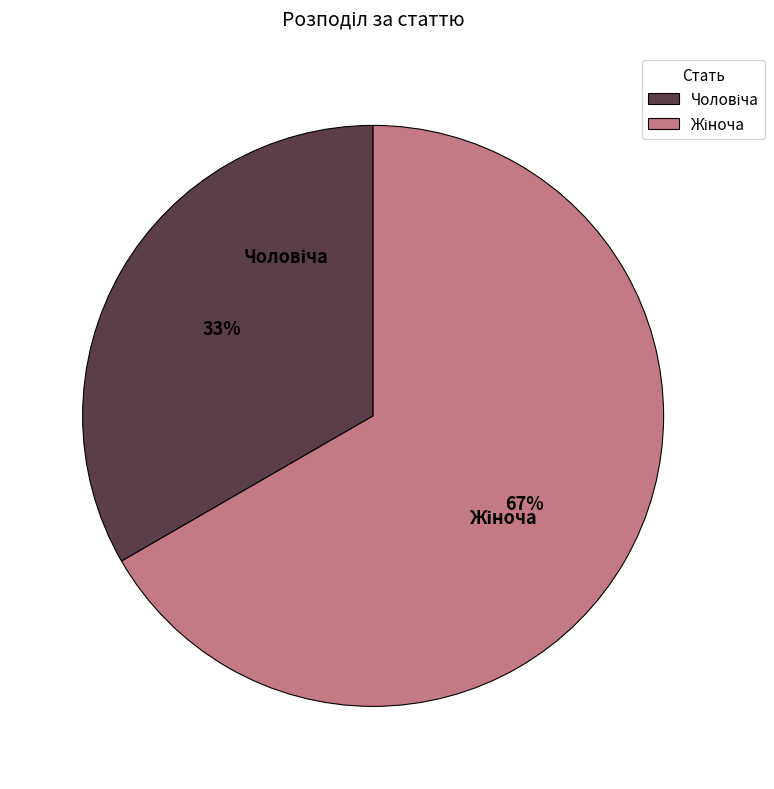

To the nearest percent, what is the average slice percentage?

50%